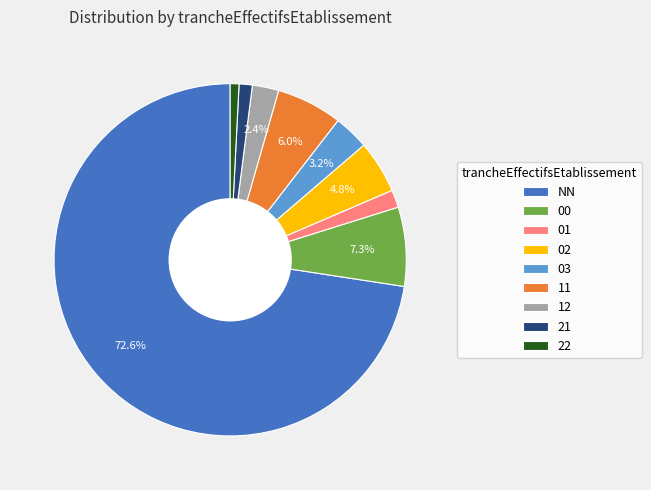

To the nearest percent, what is the difference between the 12 and 22 slice percentages?

2%